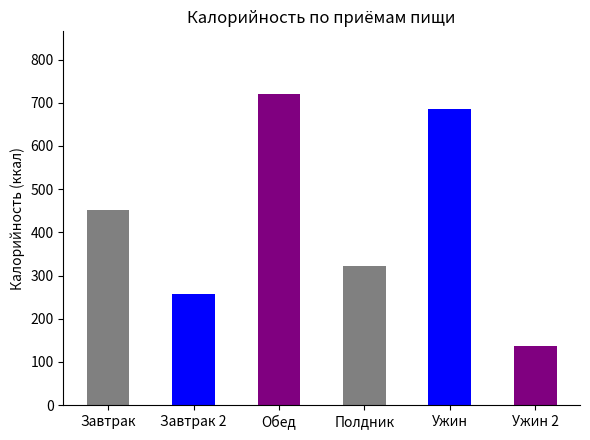

What is the approximate value at Обед, to the nearest 50?

700